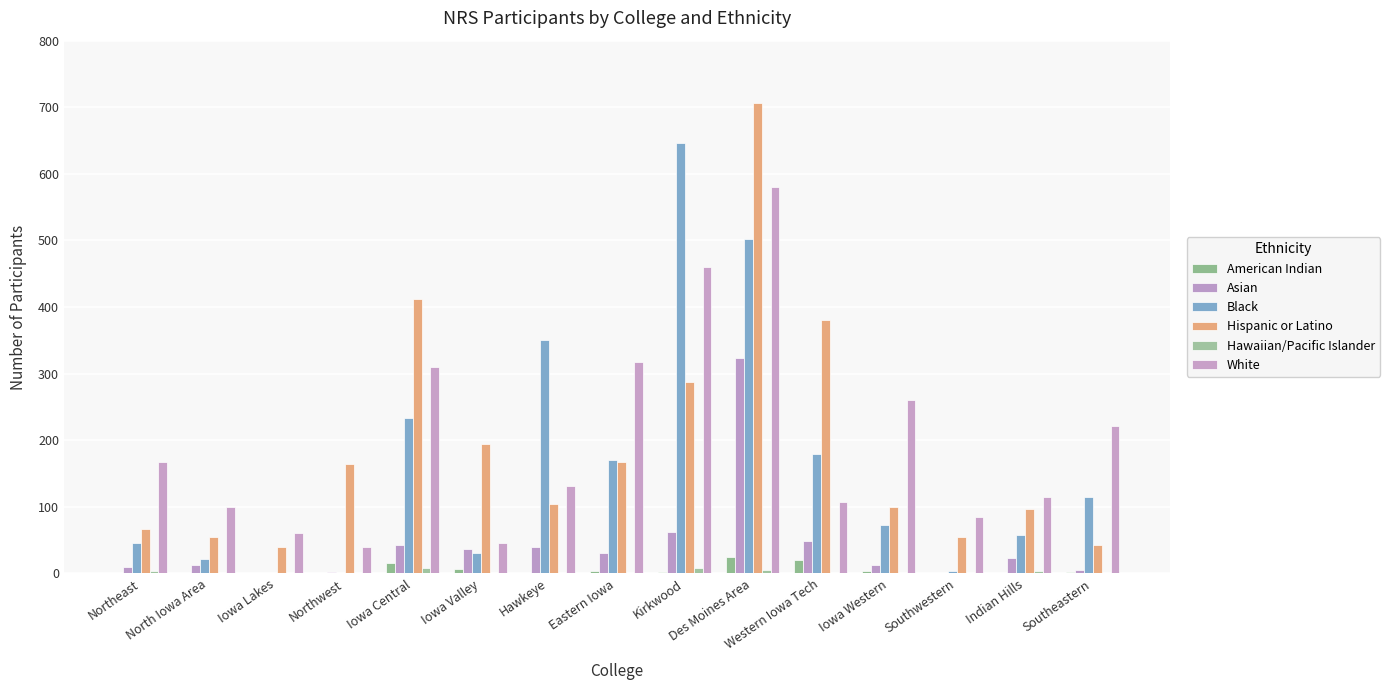

What is the average value of the Black series?

162